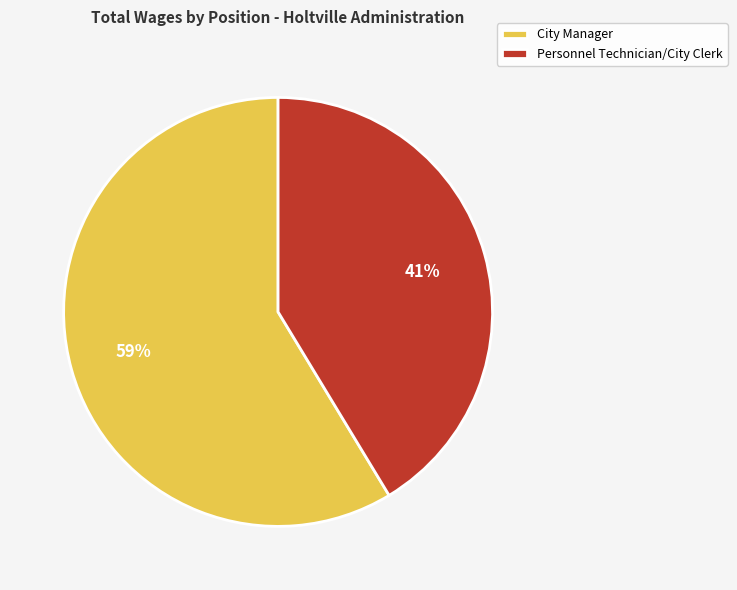

The City Manager slice represents 69% of the pie. True or false?

False